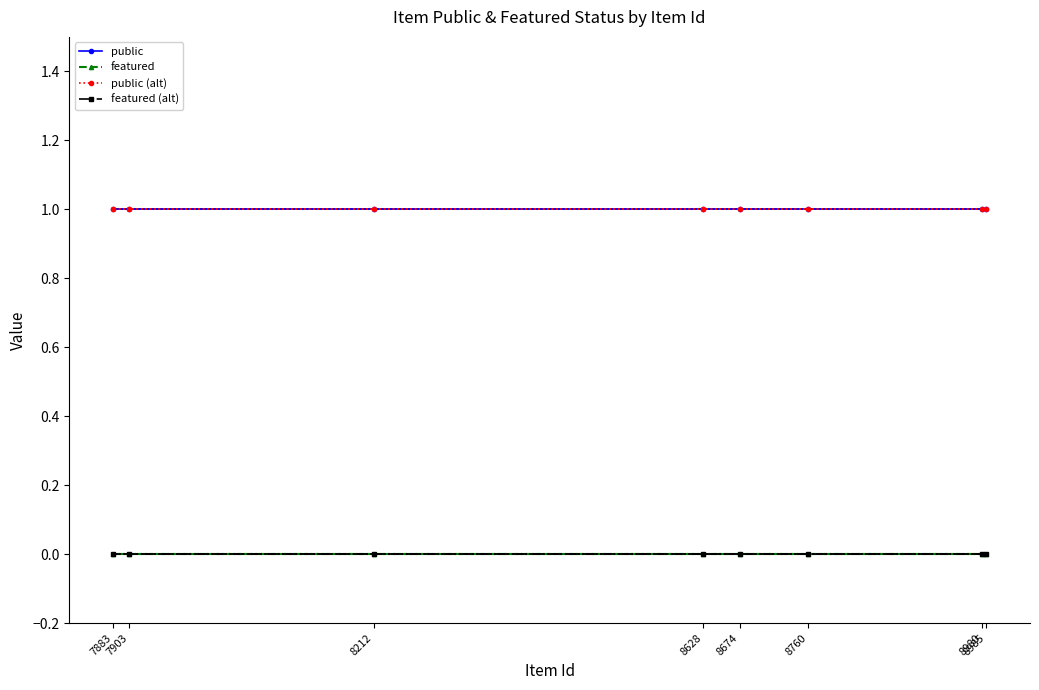

At how many categories does at least one series exceed 0?

8